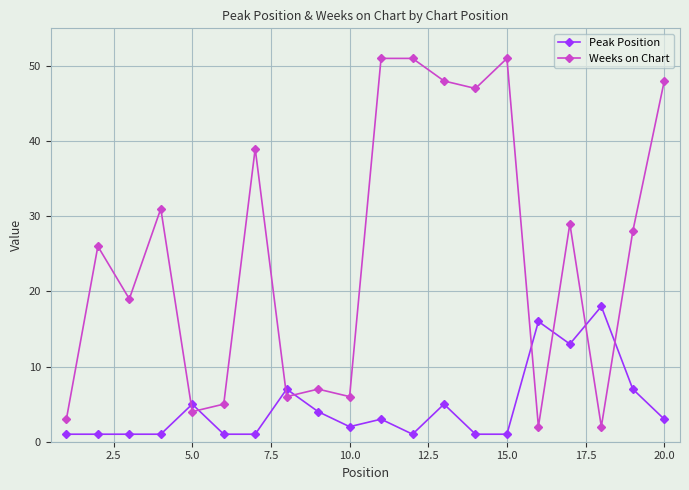

What is the value of the Weeks on Chart point at the 17th from the left?

29